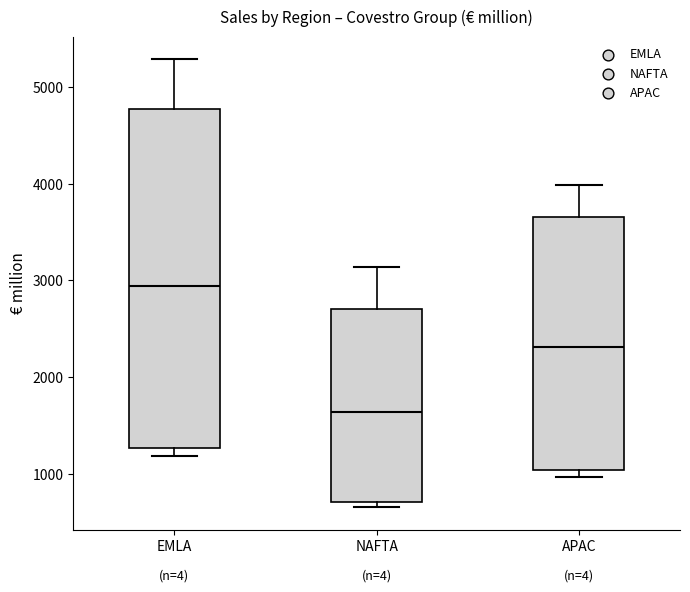

Which box has the lowest median line?

NAFTA